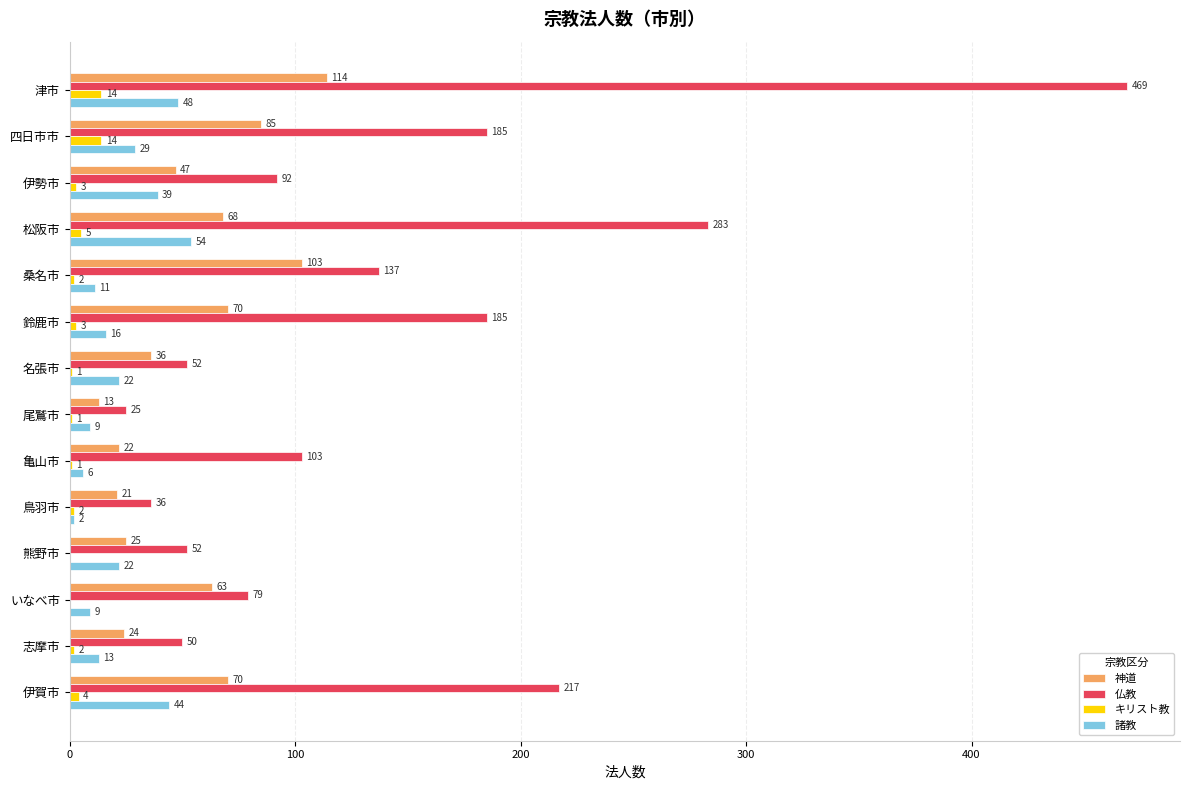

Which series has the largest total across all categories?

仏教